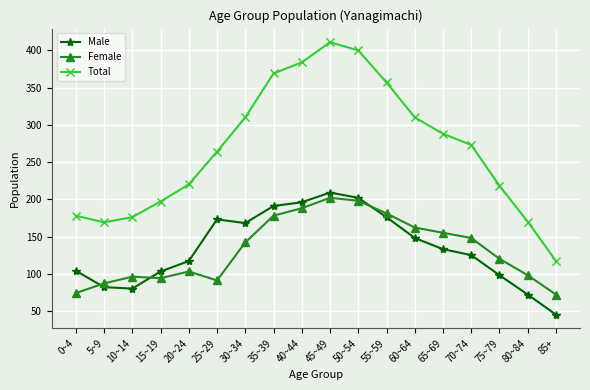

Which series has the largest total across all categories?

Total